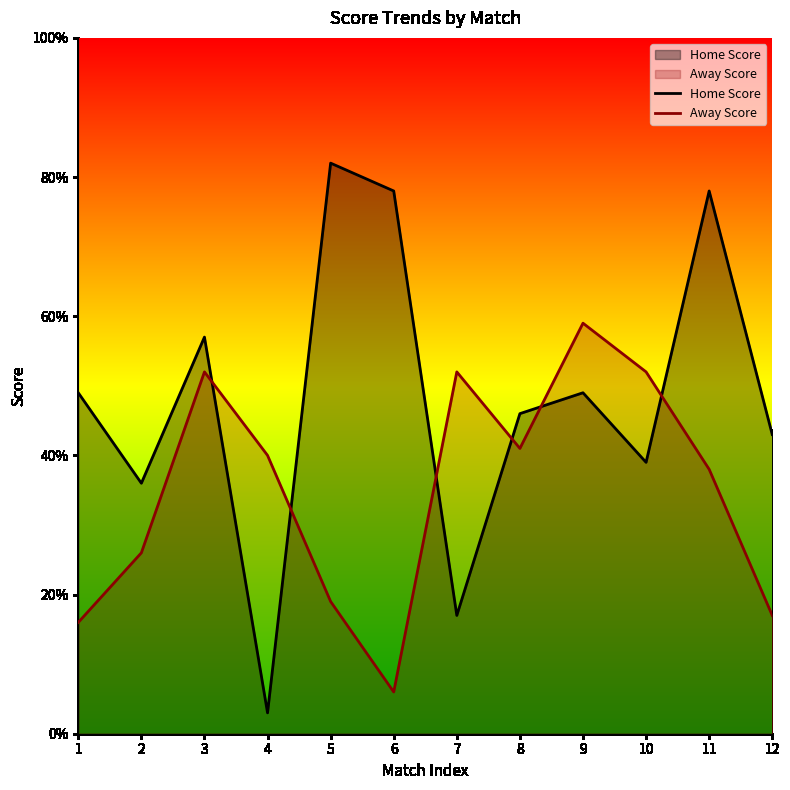

True or false: Away Score and Home Score intersect in this chart.

True